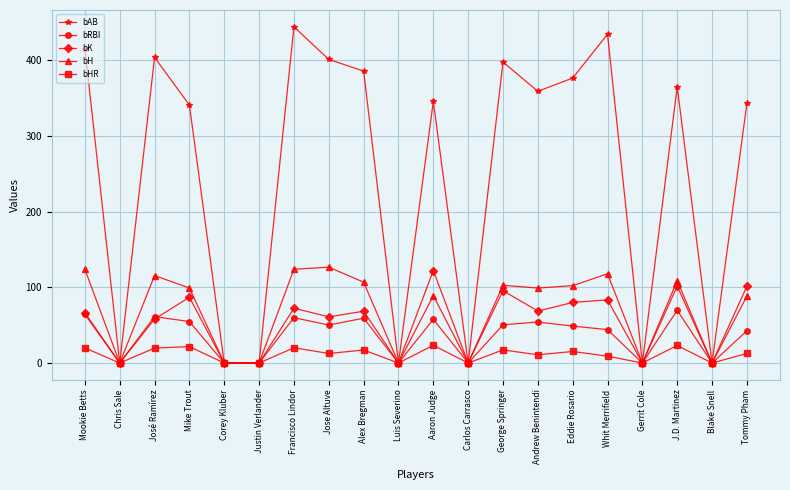

Which category has the highest value across all series?

Francisco Lindor